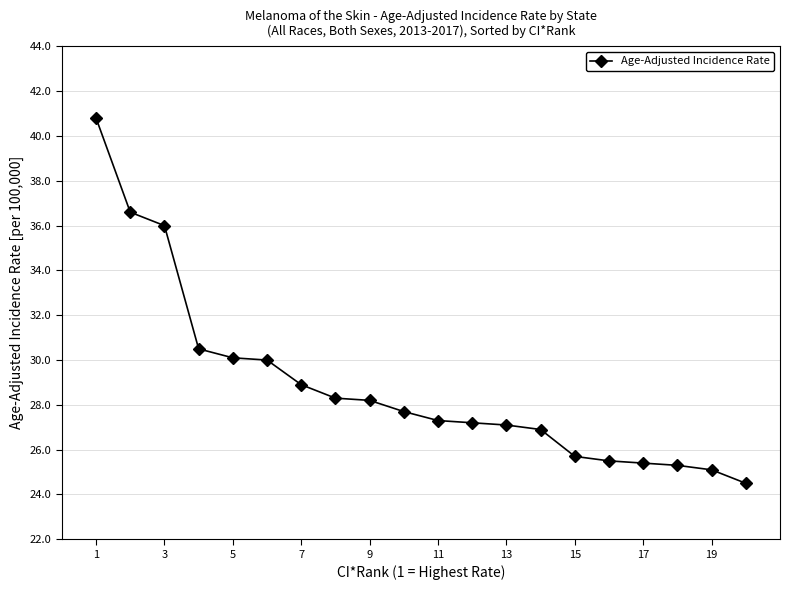

What is the value of the 19th point from the left?

25.1